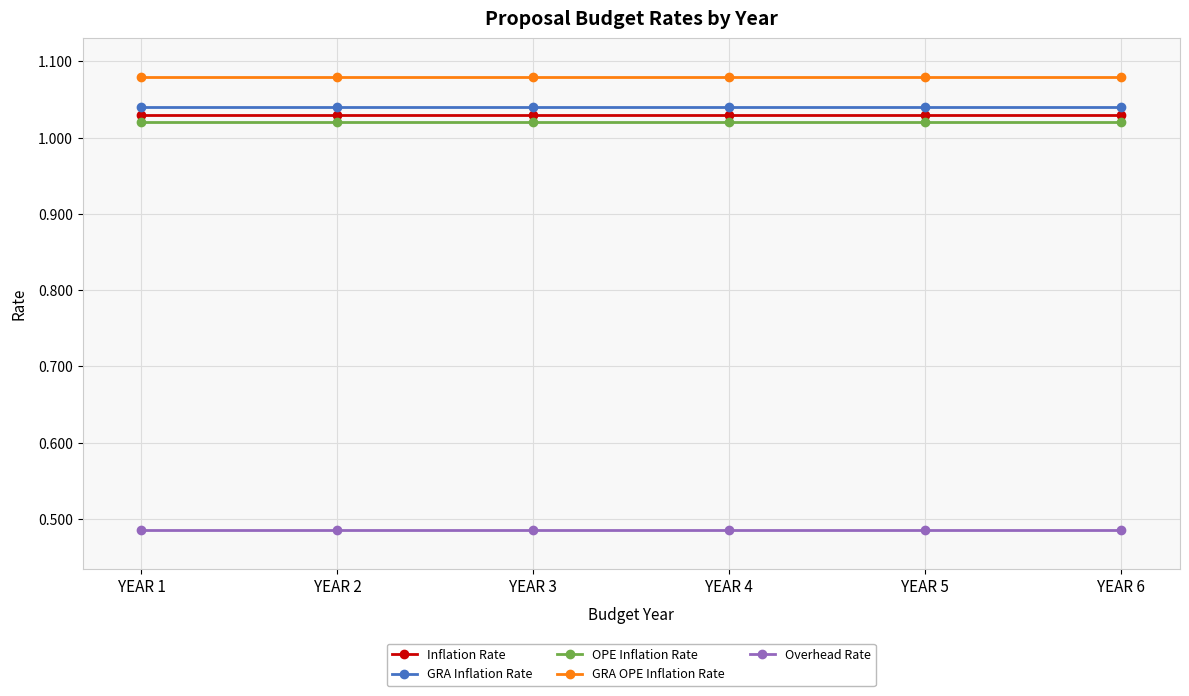

Which series has the largest total across all categories?

GRA OPE Inflation Rate